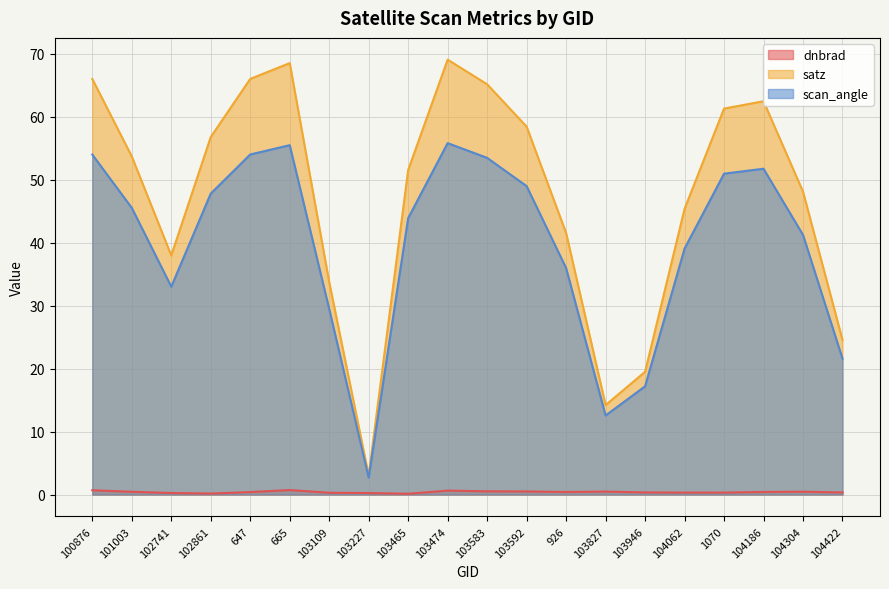

Is the value of satz at 102741 greater than the value of scan_angle at 926?

Yes